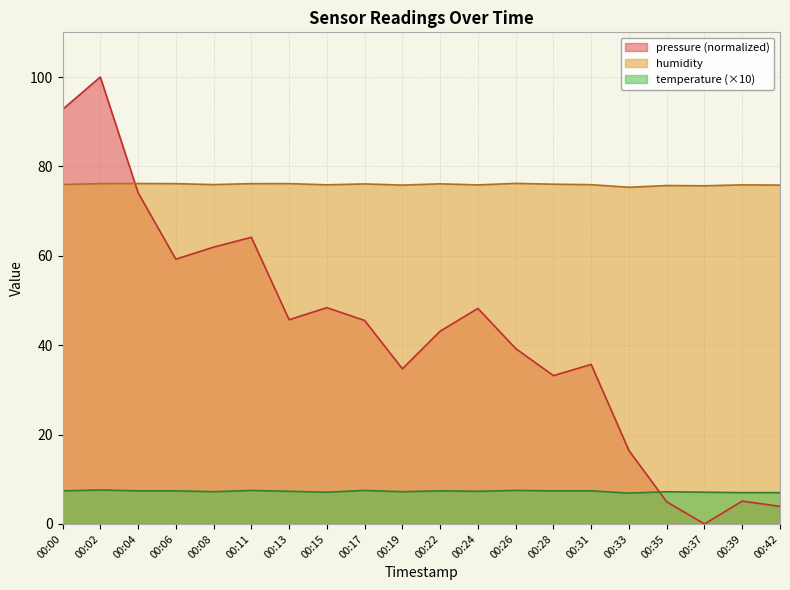

Reading left to right, extract all data points from this chart.

temperature: 00:00=7.4	00:02=7.6	00:04=7.4	00:06=7.4	00:08=7.2	00:11=7.5	00:13=7.3	00:15=7.1	00:17=7.5	00:19=7.2	00:22=7.4	00:24=7.3	00:26=7.5	00:28=7.4	00:31=7.4	00:33=6.9	00:35=7.2	00:37=7.1	00:39=7.0	00:42=7.0
humidity: 00:00=75.9	00:02=76.1	00:04=76.2	00:06=76.1	00:08=75.9	00:11=76.1	00:13=76.2	00:15=75.9	00:17=76.1	00:19=75.8	00:22=76.1	00:24=75.9	00:26=76.2	00:28=76.0	00:31=75.9	00:33=75.3	00:35=75.7	00:37=75.7	00:39=75.9	00:42=75.8